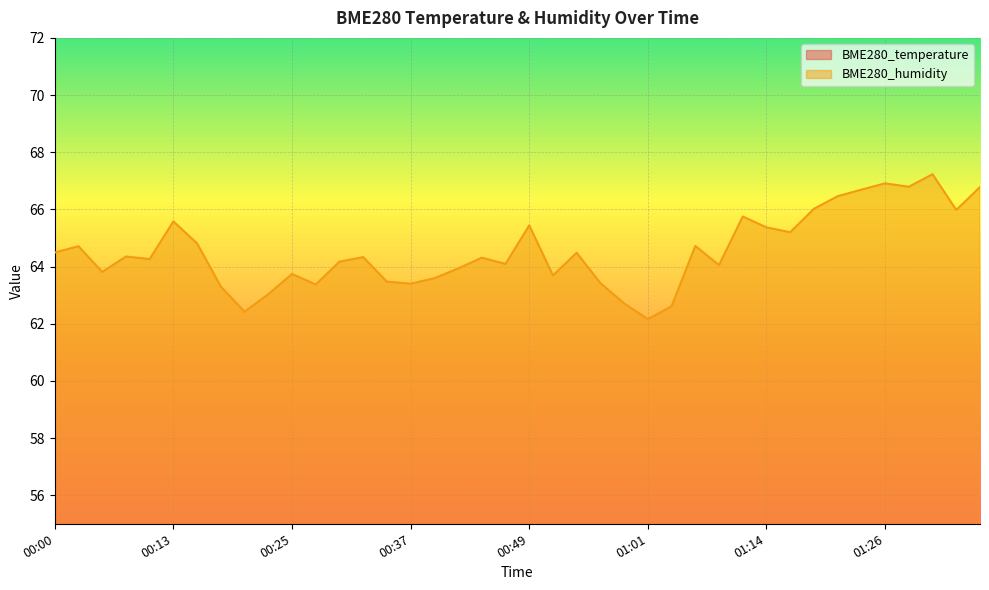

Which has a higher value, 01:24 or 00:54?

00:54